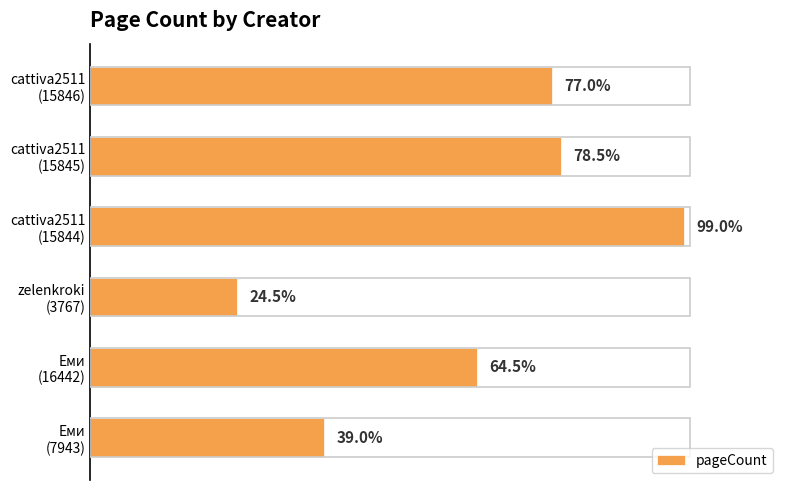

Does the chart contain any negative values?

No